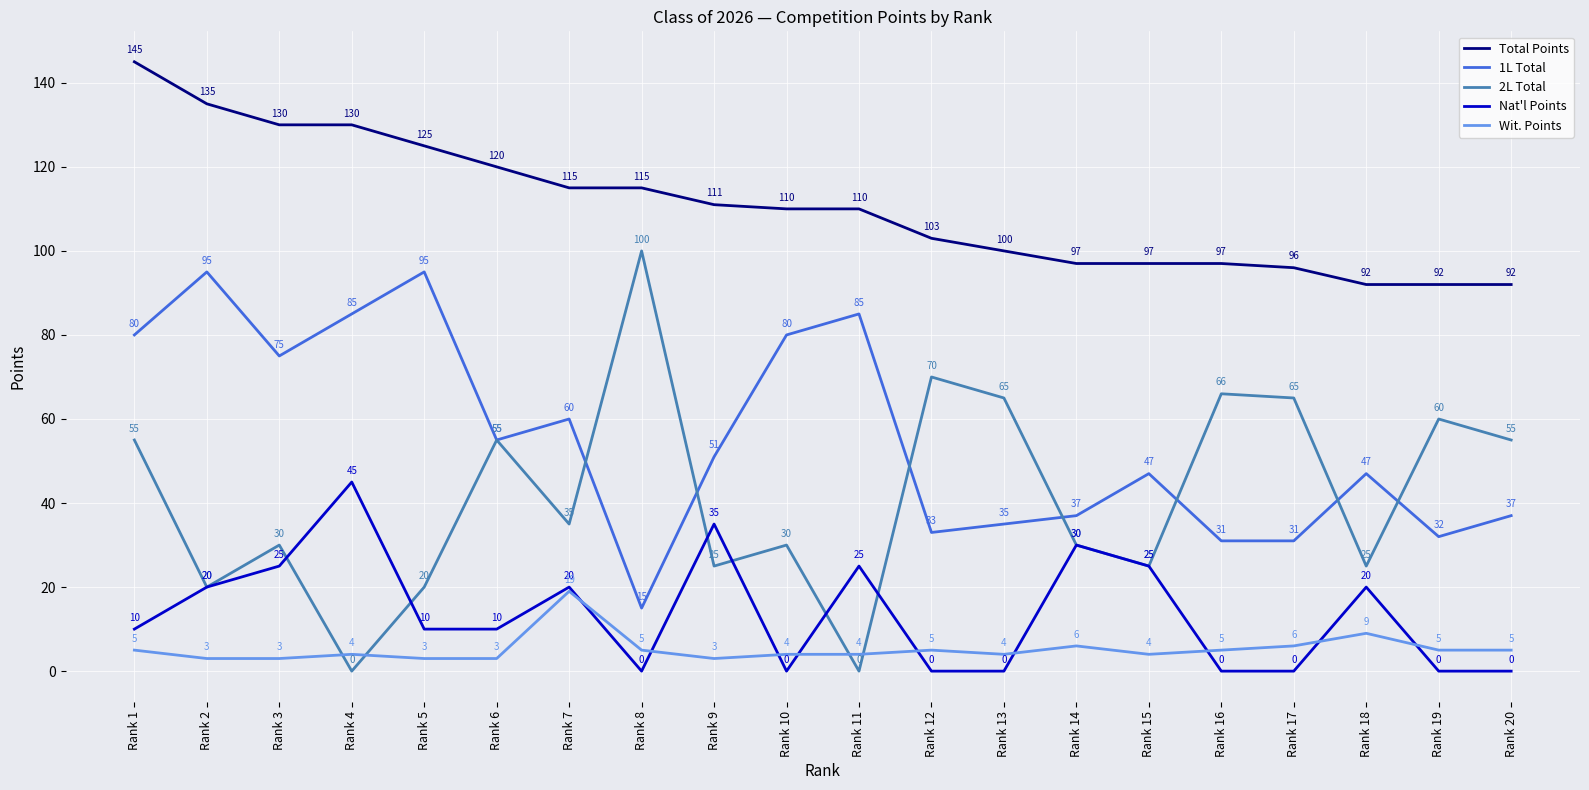

What value does the 1L Total series have at Rank 14, to the nearest 5?

35